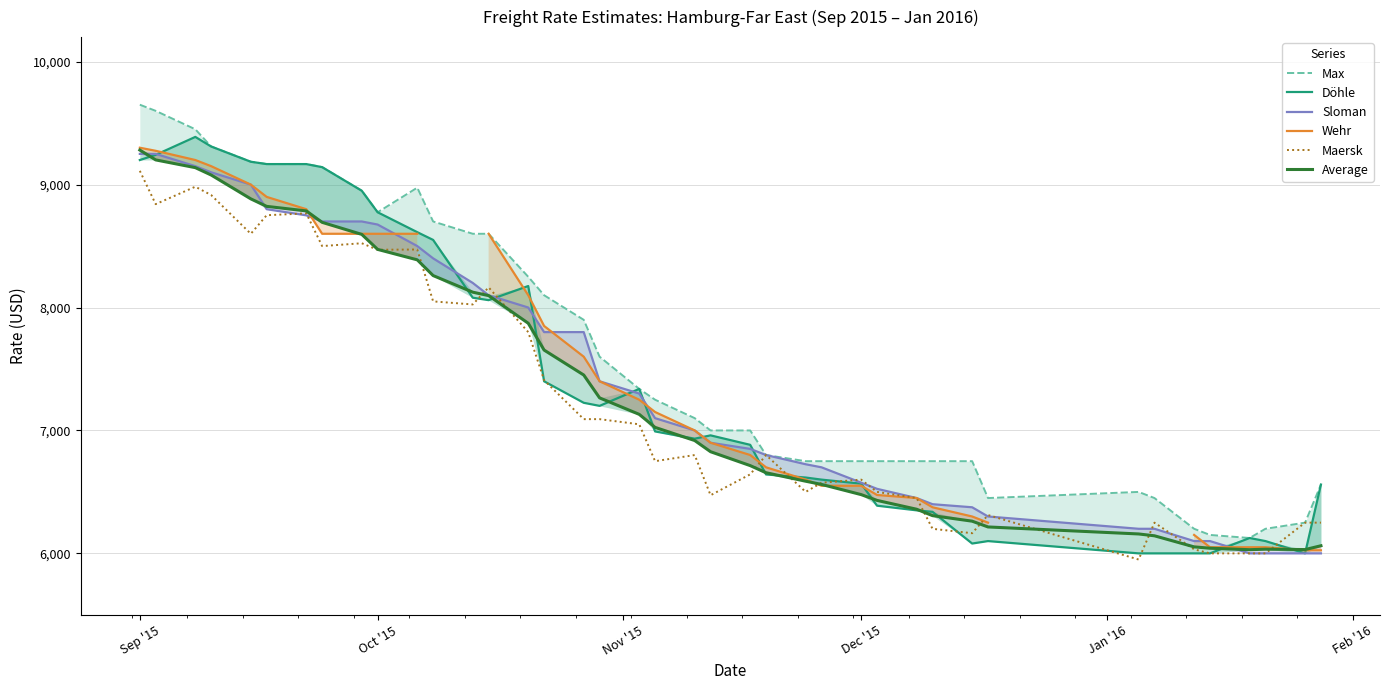

How many lines are shown in the chart?

6